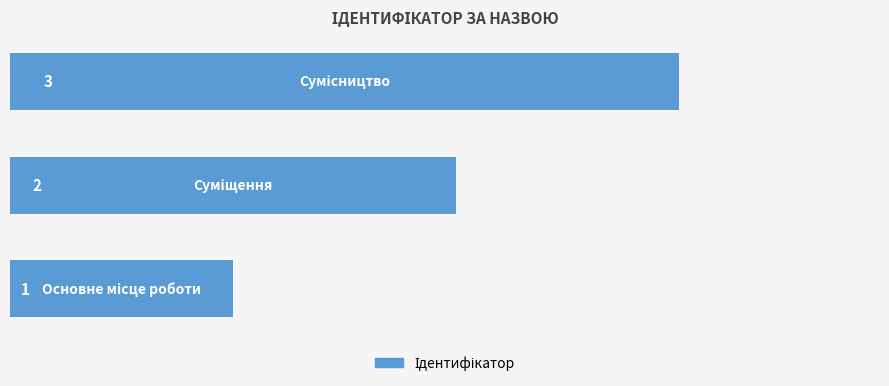

What is the greatest value displayed?

3